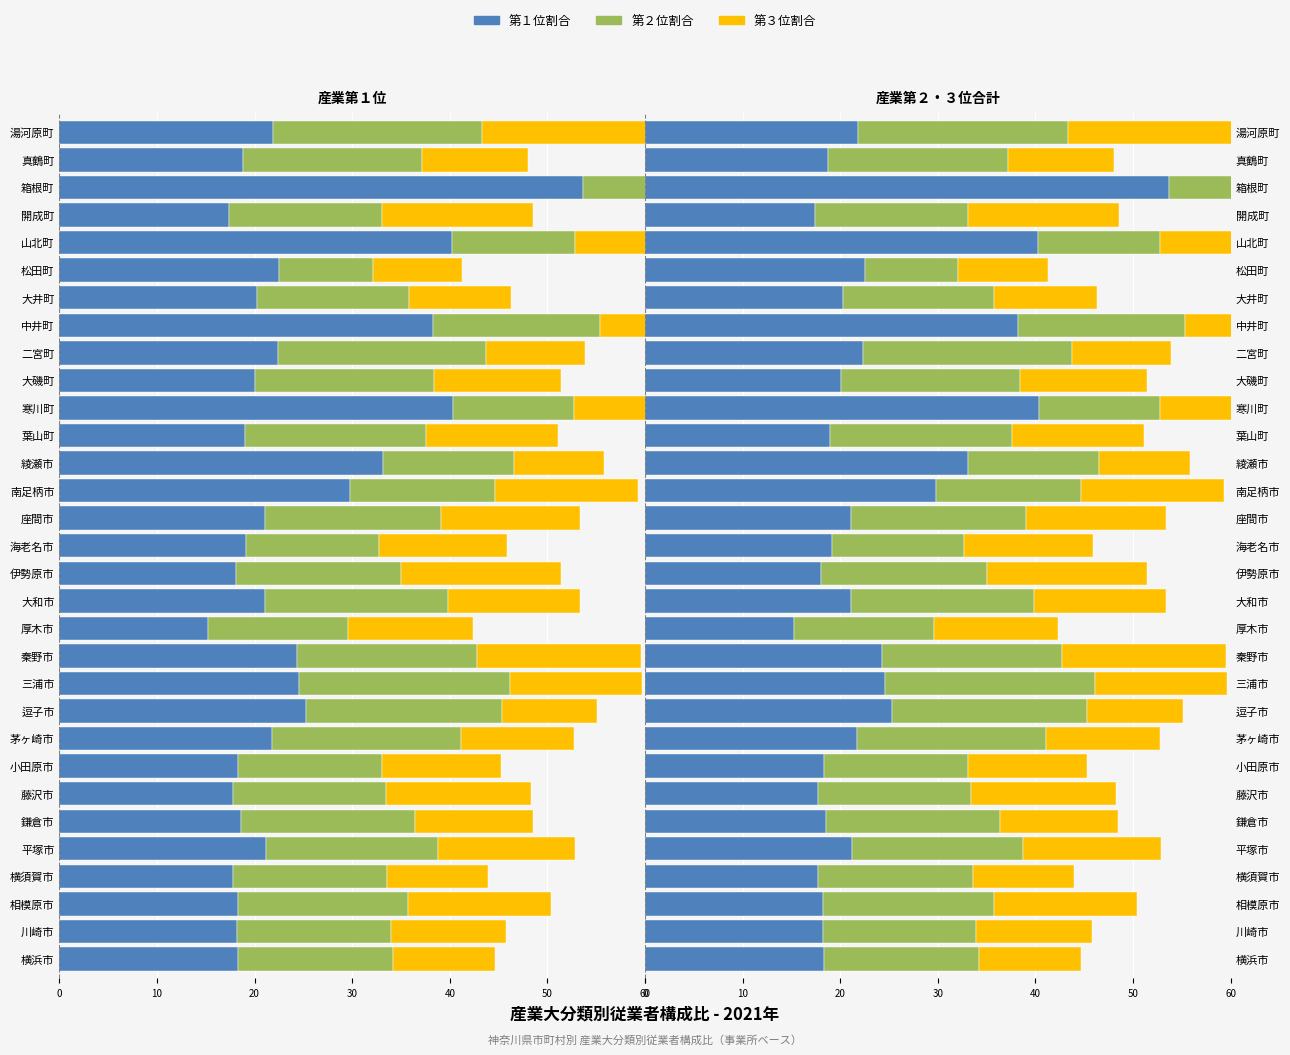

Between 厚木市 and 開成町, which series saw the biggest shift?

第３位割合